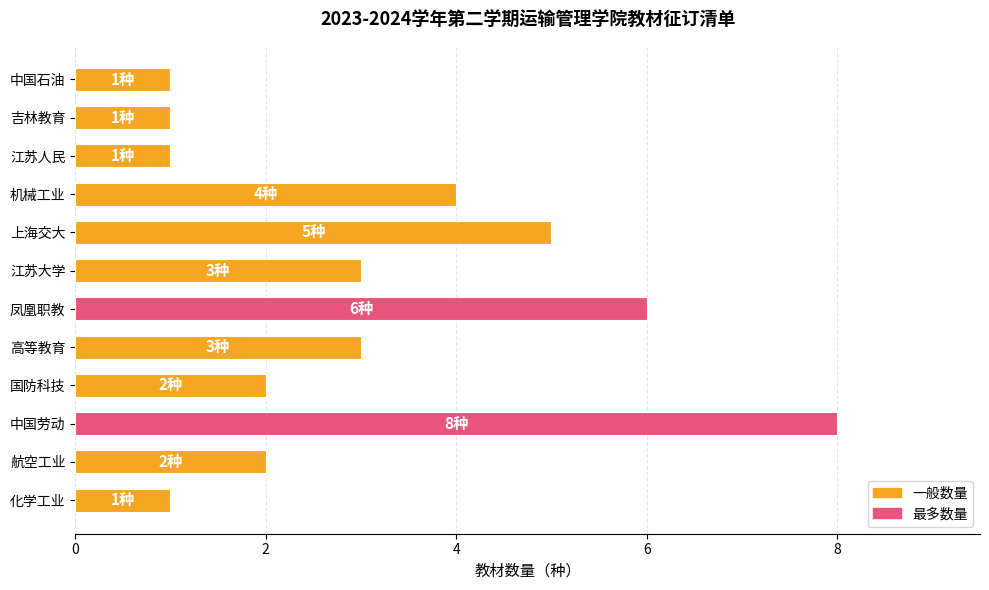

How many series are shown in this chart?

1